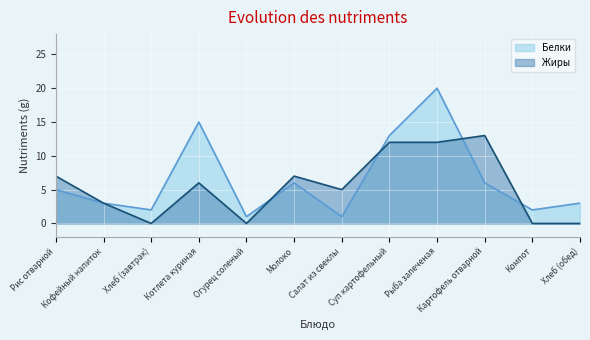

What is the difference between the maximum and minimum values in the Белки series?

19